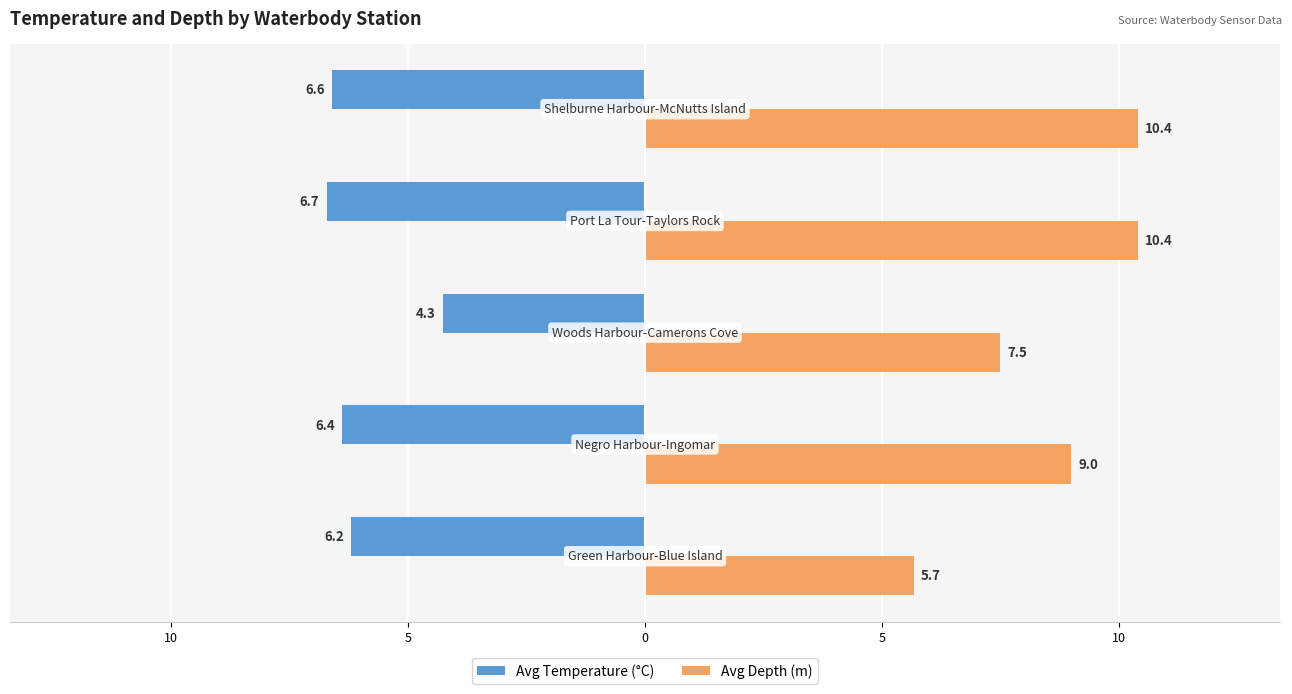

What are all the series names shown in the legend?

Avg Temperature (°C), Avg Depth (m)